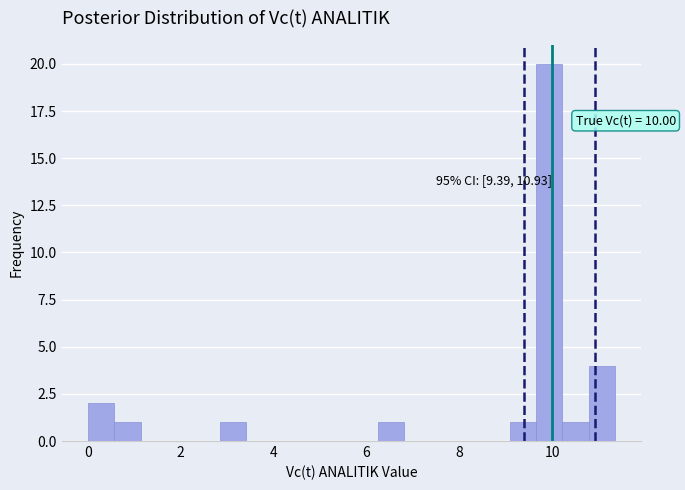

Read against the x-axis, roughly where is the centre of the tallest bar?

10.0